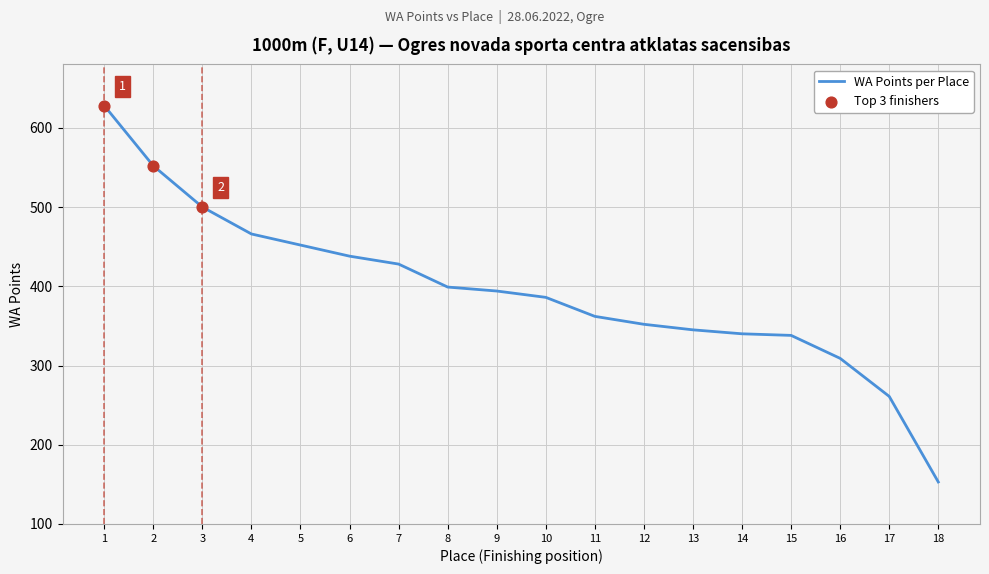

What is the ratio of the value at 4 to the value at 17?

1.8